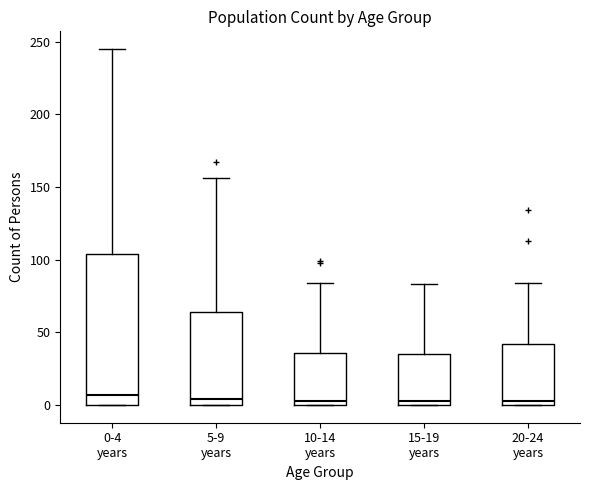

Reading left to right, transcribe this box plot: for each box, give where its median line is, the range the box spans, and where its two whiskers end, as read against the y-axis. The values are not printed on the chart, so give them approximately, as read against the axis.

0-4 years: median 5, box 0 to 105, whiskers 0 to 245
5-9 years: median 5, box 0 to 65, whiskers 0 to 155
10-14 years: median 5, box 0 to 35, whiskers 0 to 85
15-19 years: median 5, box 0 to 35, whiskers 0 to 85
20-24 years: median 5, box 0 to 40, whiskers 0 to 85